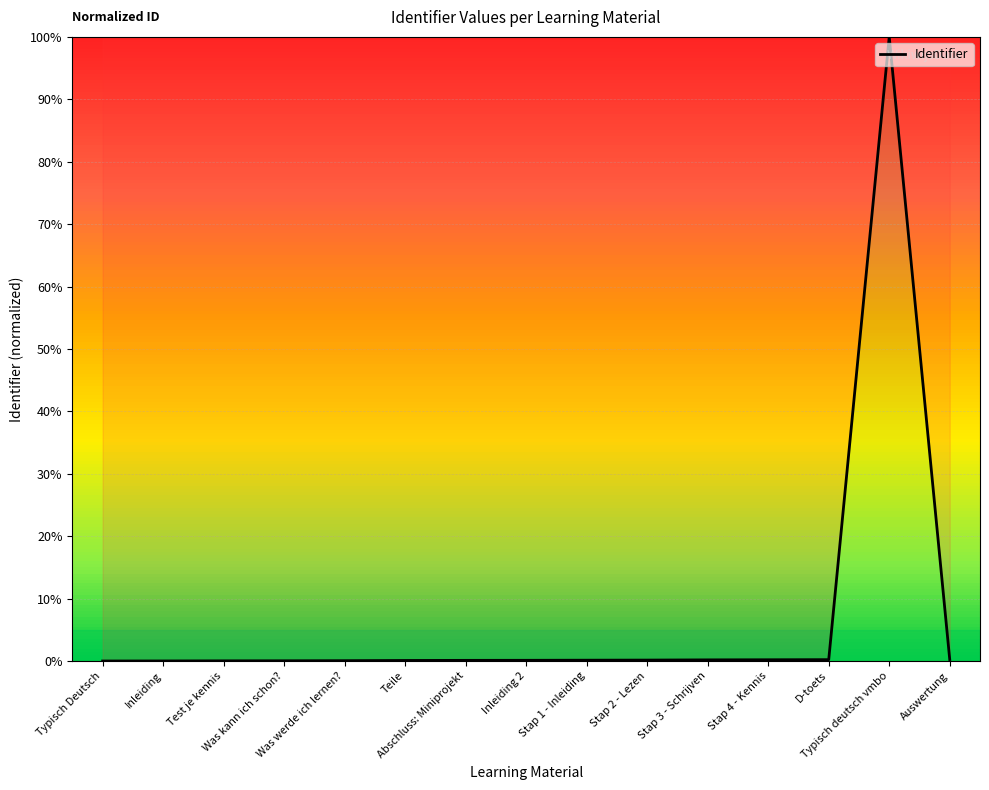

What is the difference between the maximum and minimum values?

100.0